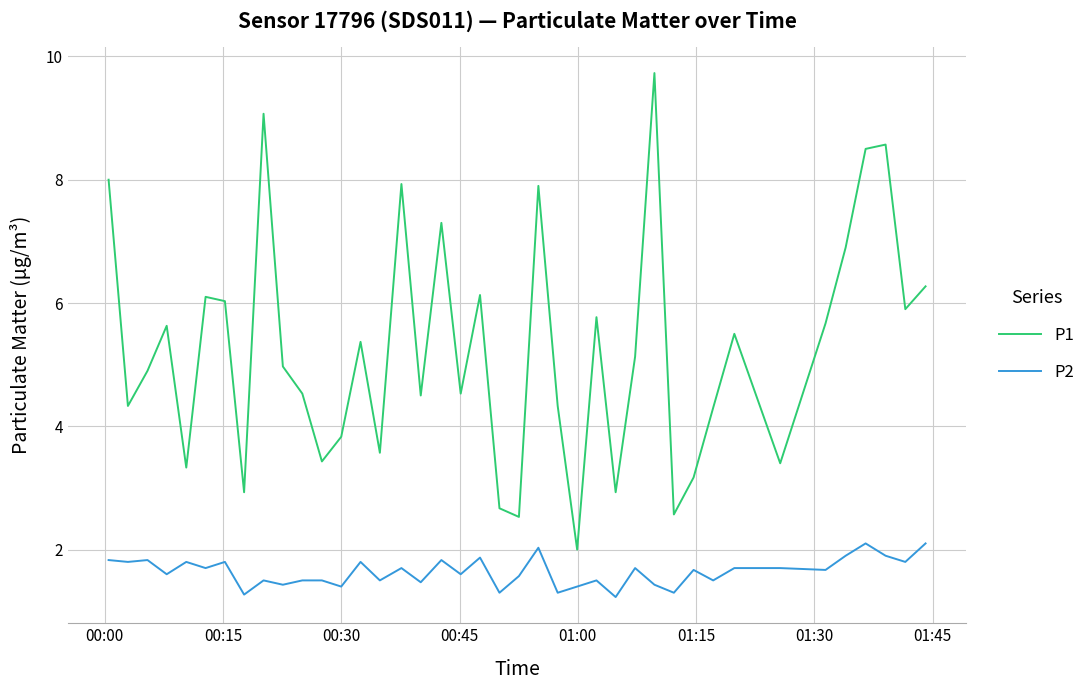

Rank the series by their average value, from highest to lowest.

P1, P2